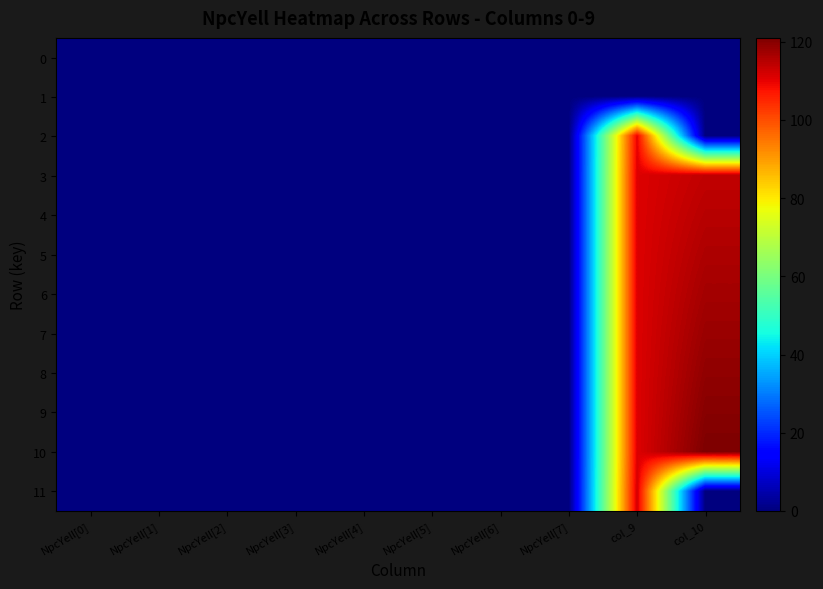

Which label corresponds to the largest value in the chart?

col_10